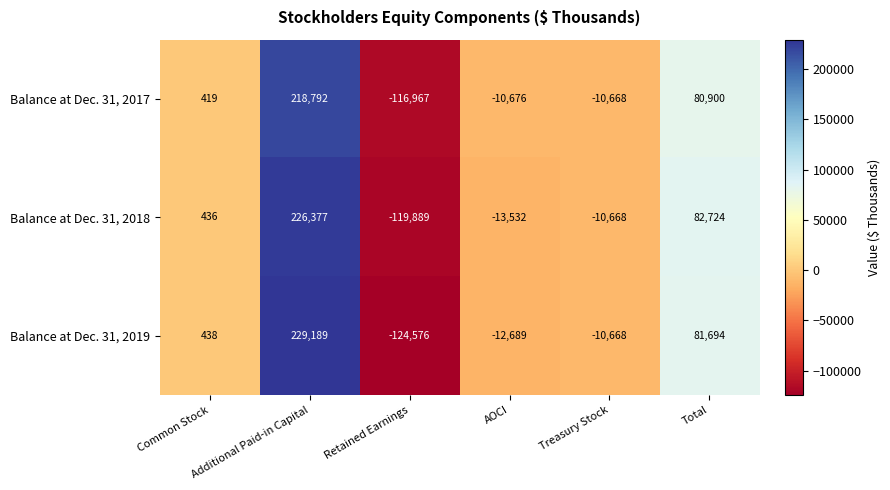

How many values in Balance at Dec. 31, 2019 are above zero?

3